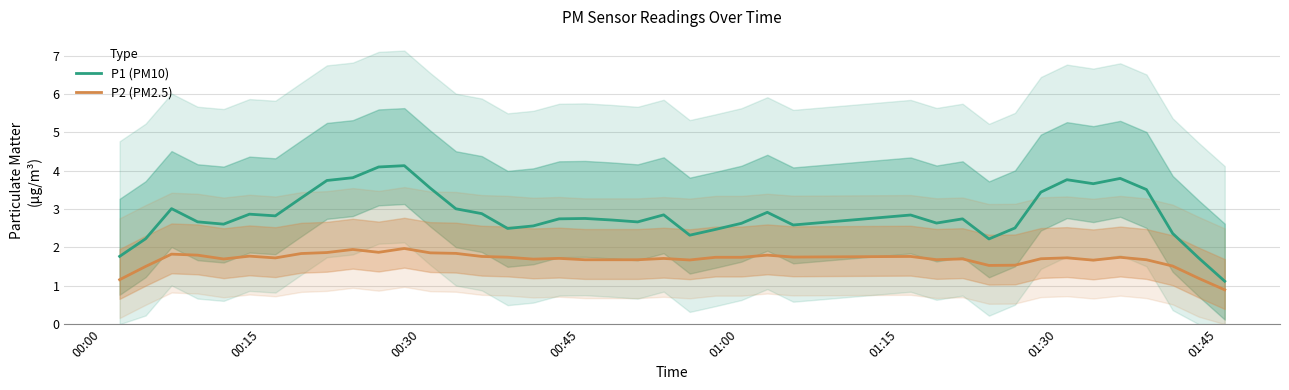

True or false: P2 (PM2.5) and P1 (PM10) intersect in this chart.

False